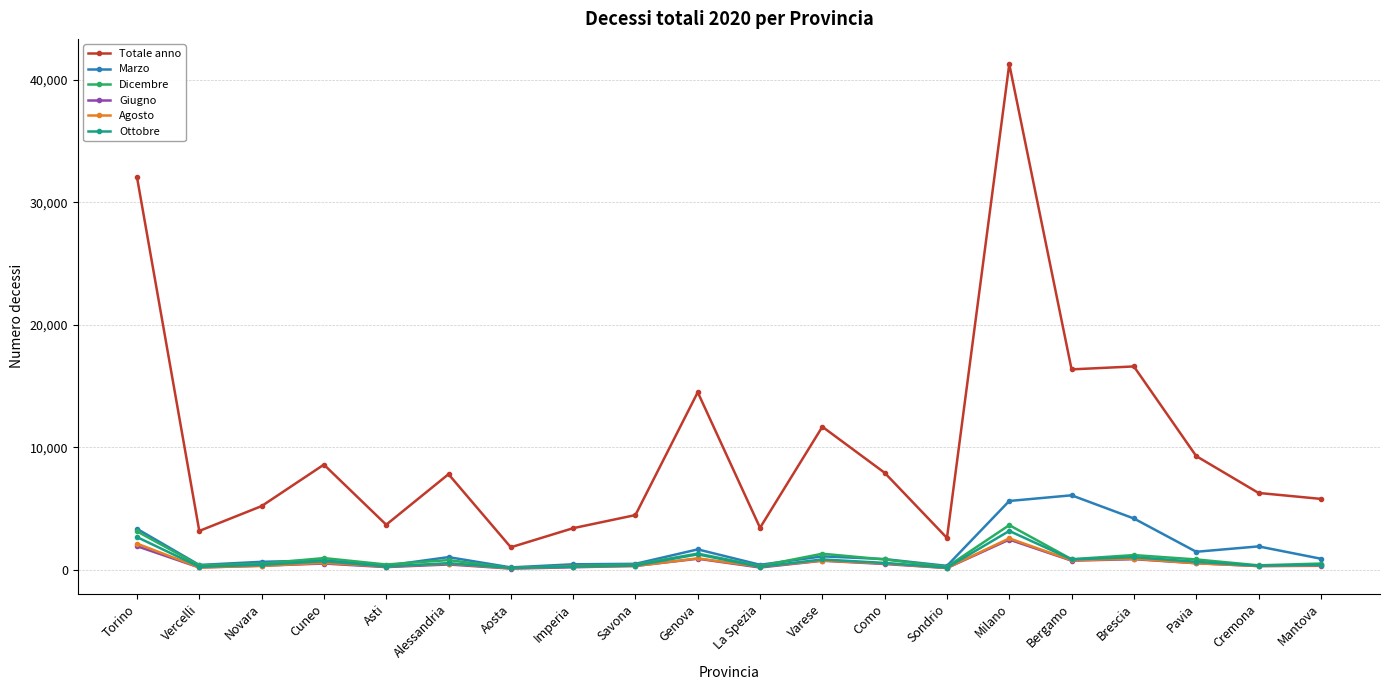

Where does the Dicembre series first go above 803?

Torino